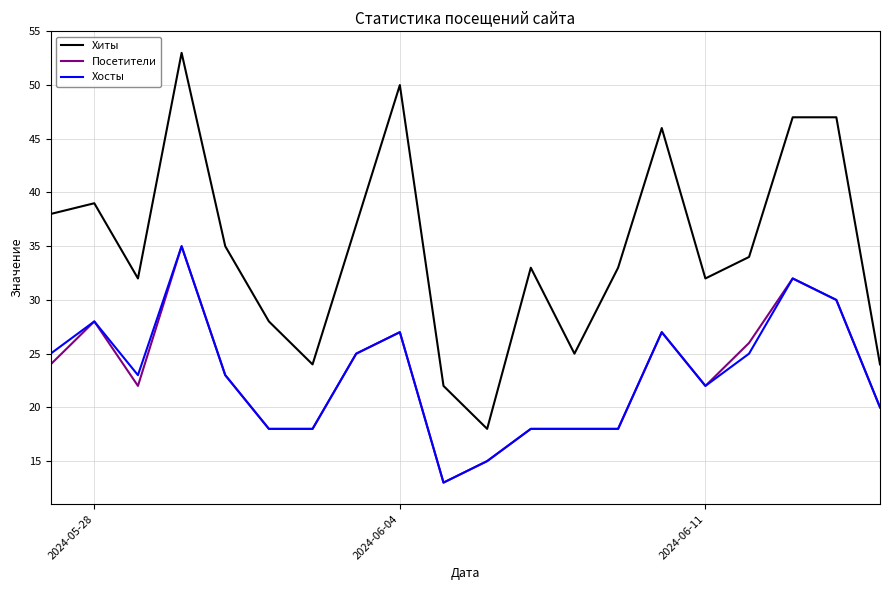

True or false: Хосты and Хиты cross at least once.

False